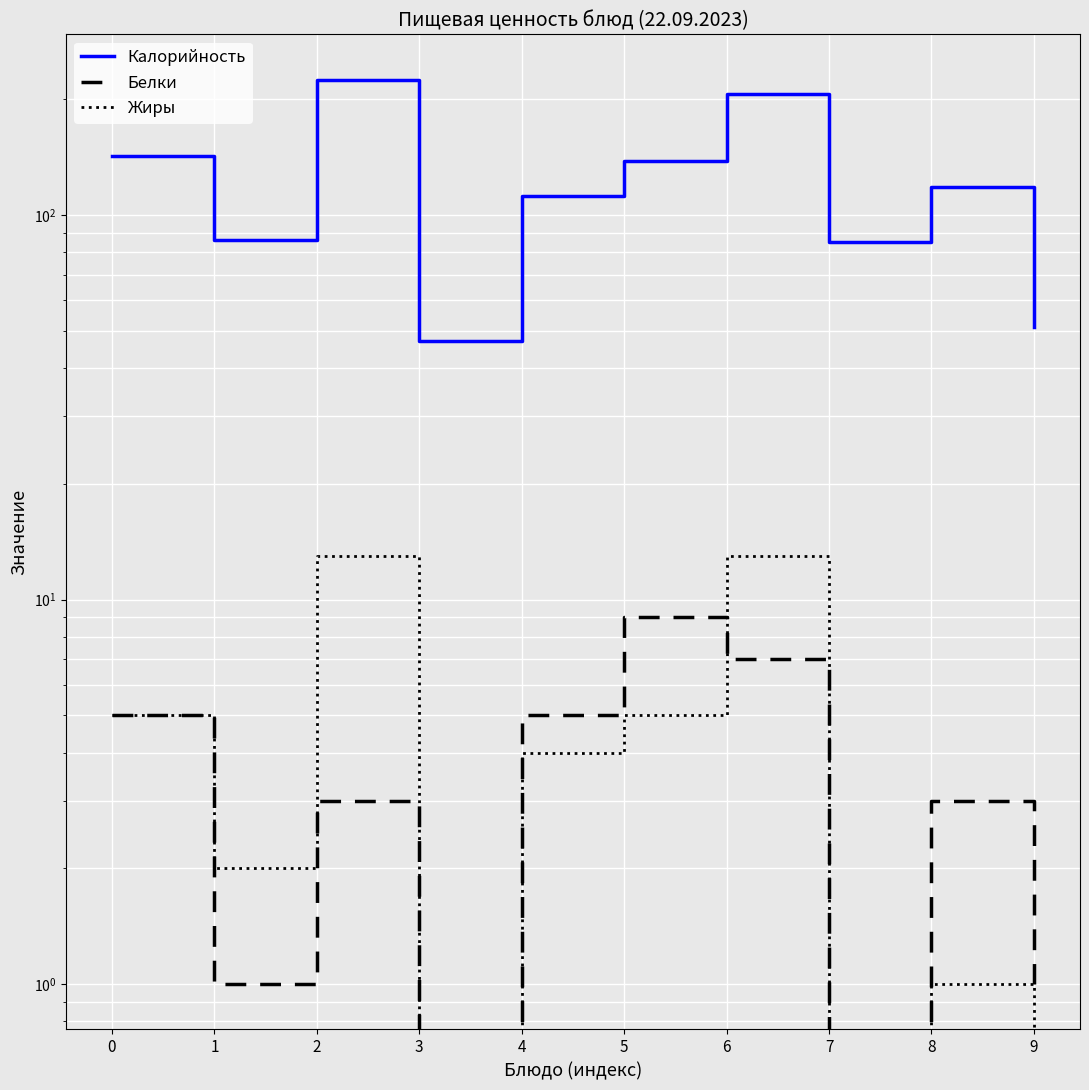

What is the value of the Калорийность point at the 3rd from the left?

225